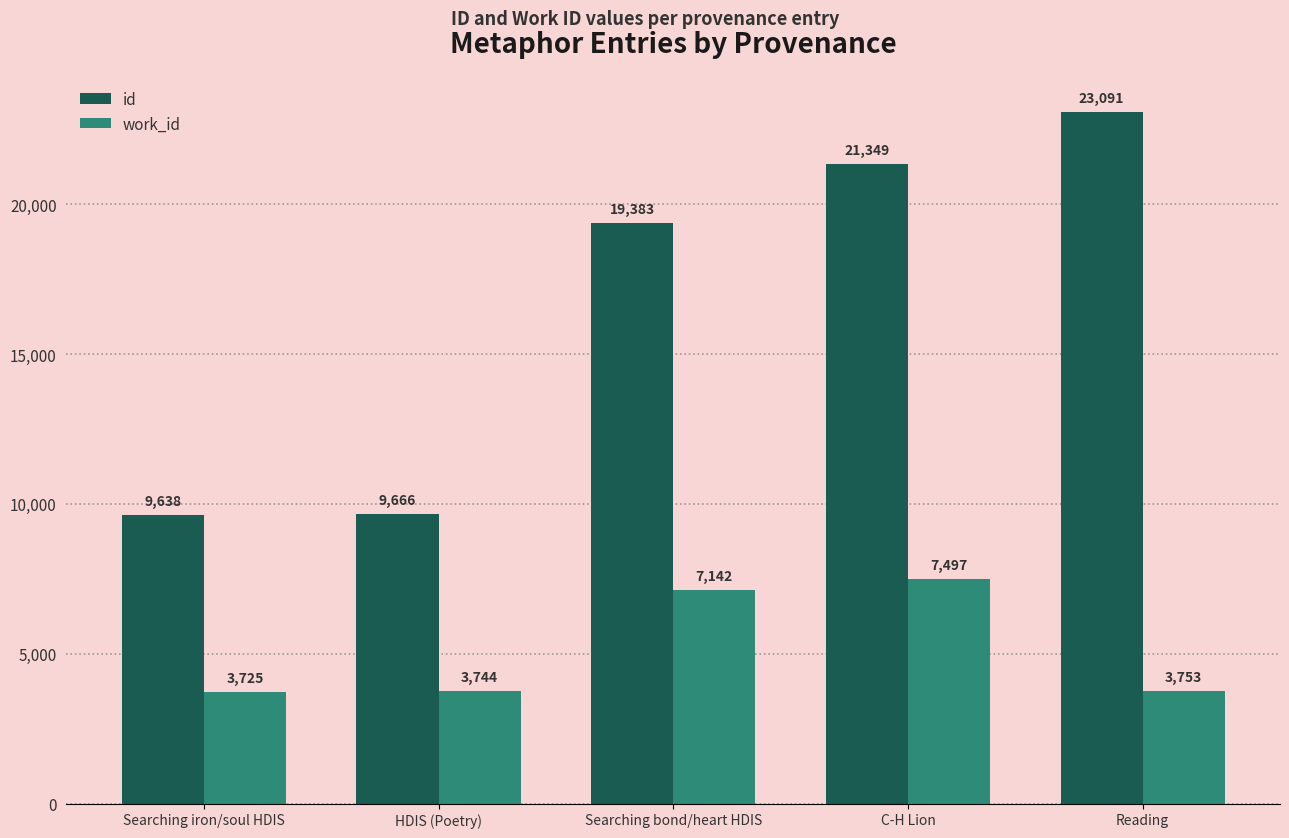

The value of id at C-H Lion is 28063. True or false?

False